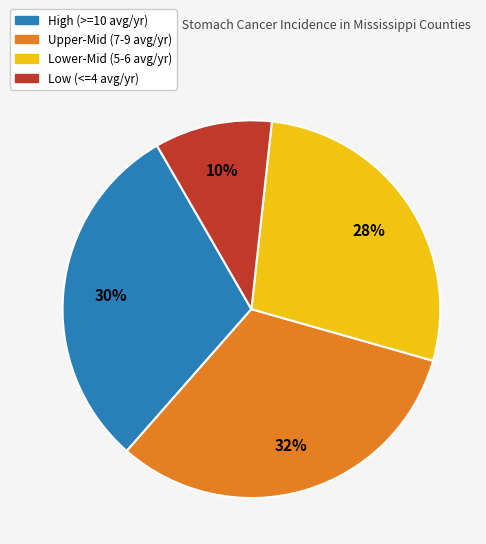

To the nearest percent, what is the average slice percentage?

25%